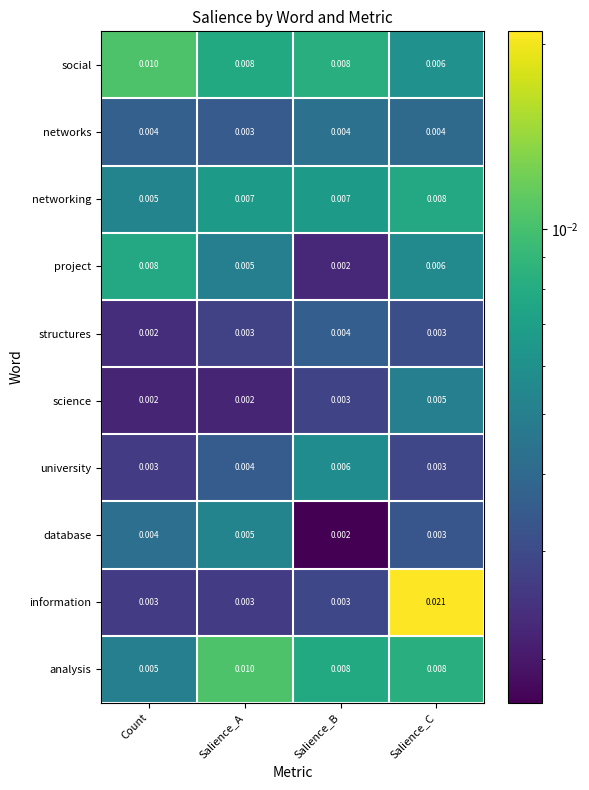

Count the number of categories in the chart.

4